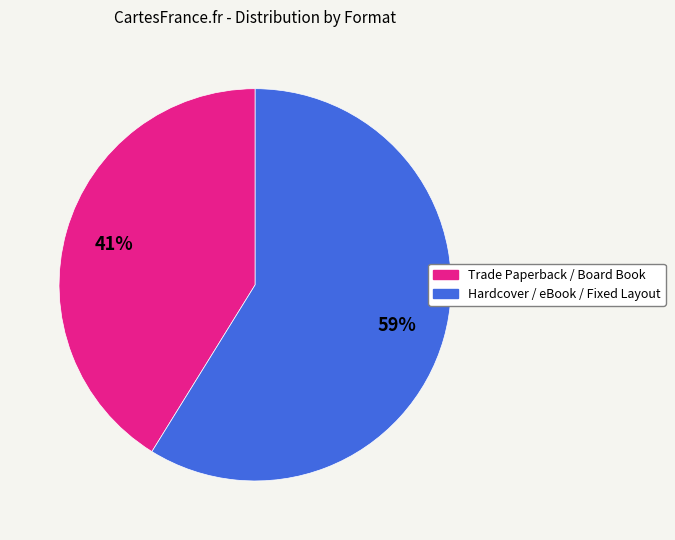

Is there a majority slice in this chart?

Yes